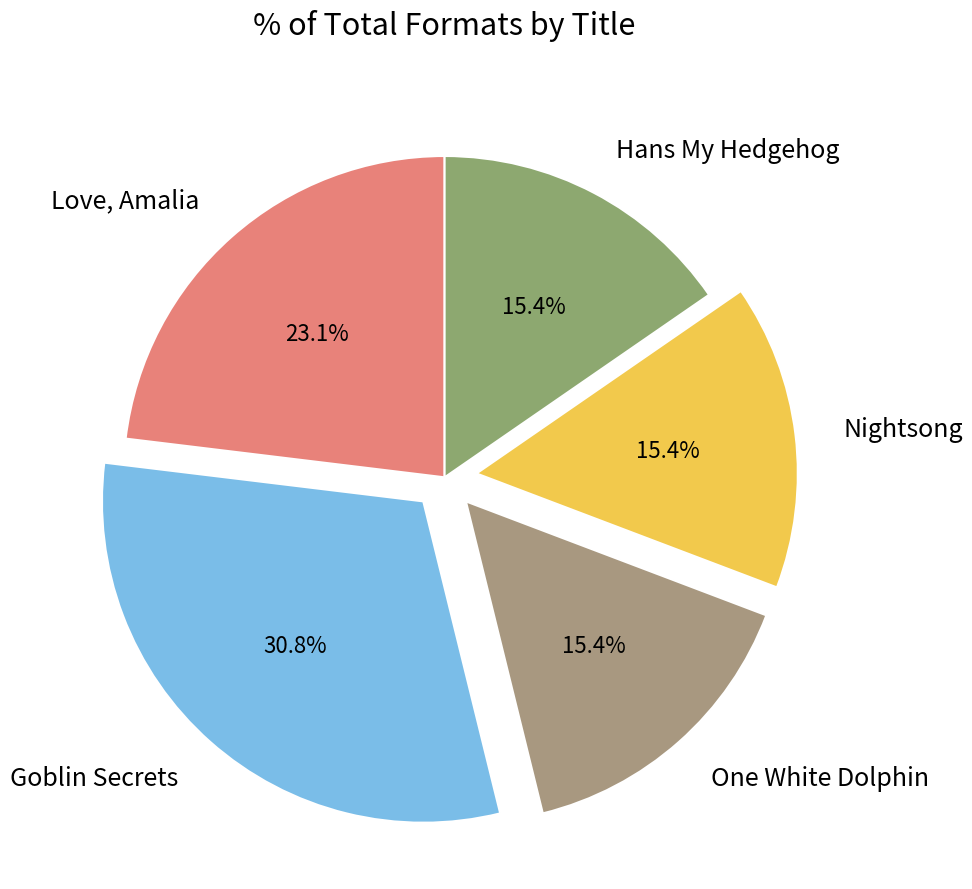

What is the total percentage of Love, Amalia and Hans My Hedgehog?

38.5%